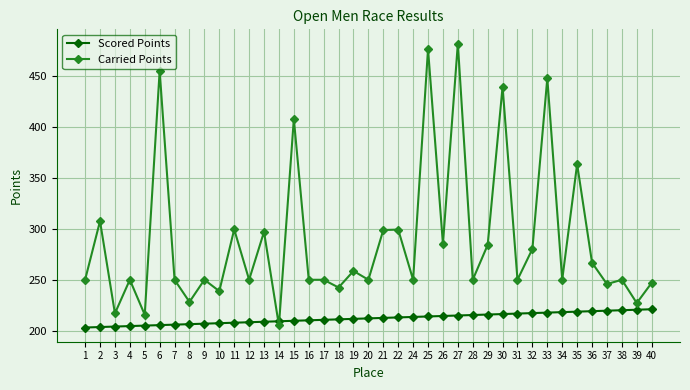

How many lines are shown in the chart?

2